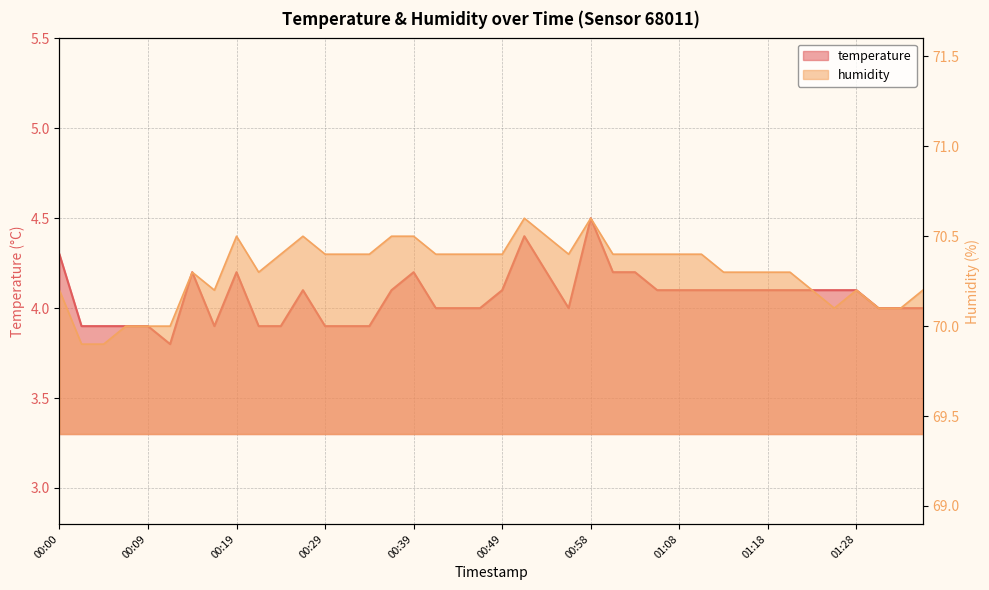

The value of humidity at 00:56 is 70.4. True or false?

True